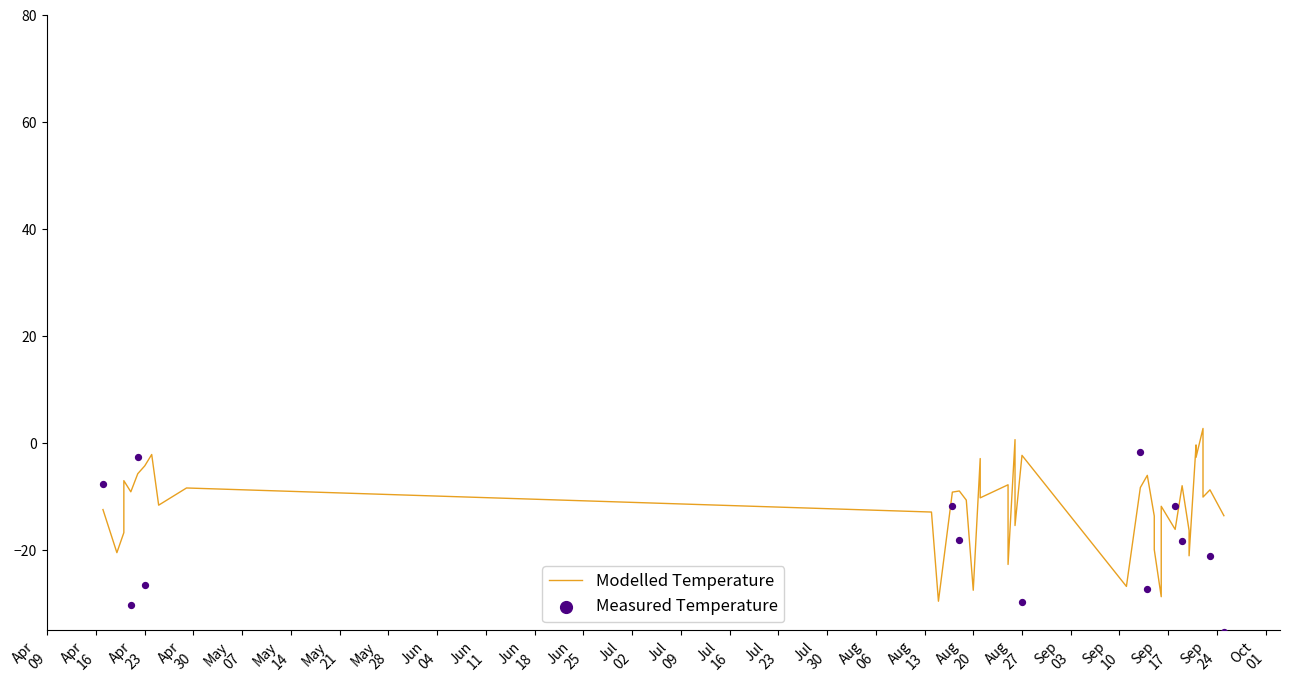

What are all the series names shown in the legend?

Modelled Temperature, Measured Temperature